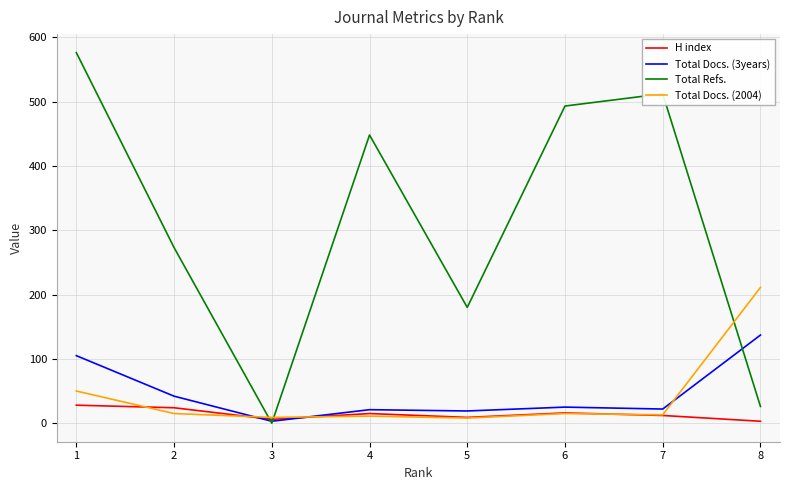

Which series changed the most between 1 and 5?

Total Refs.